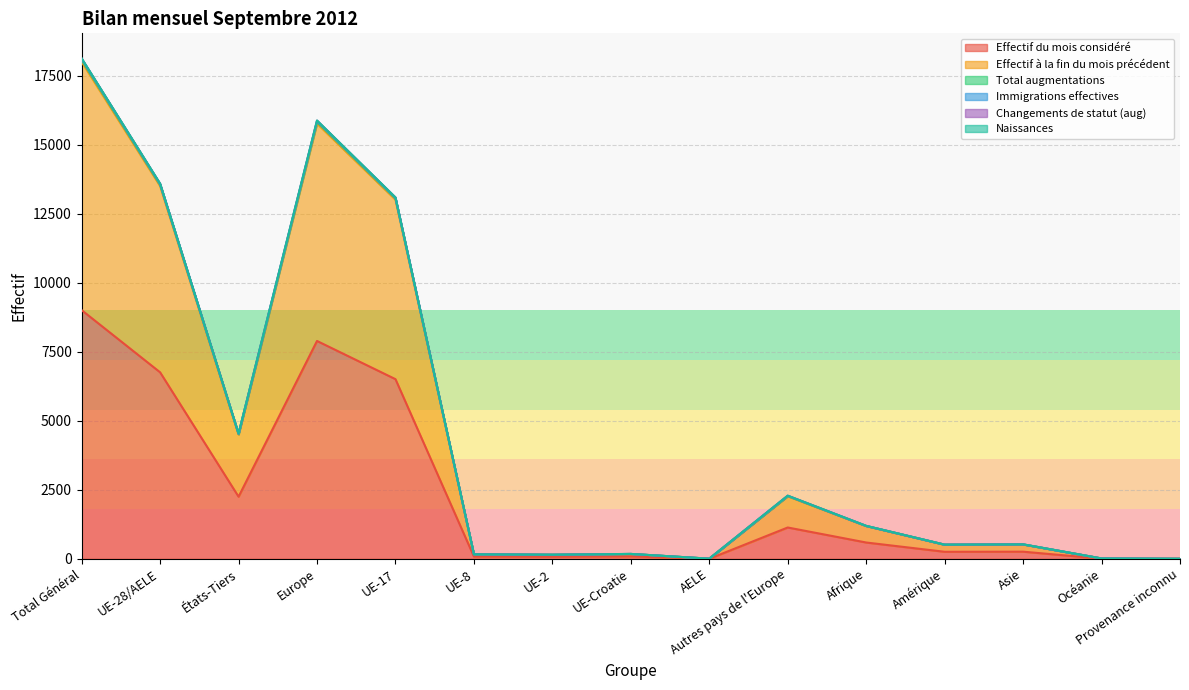

Which series has the largest range (max minus min)?

Immigrations effectives